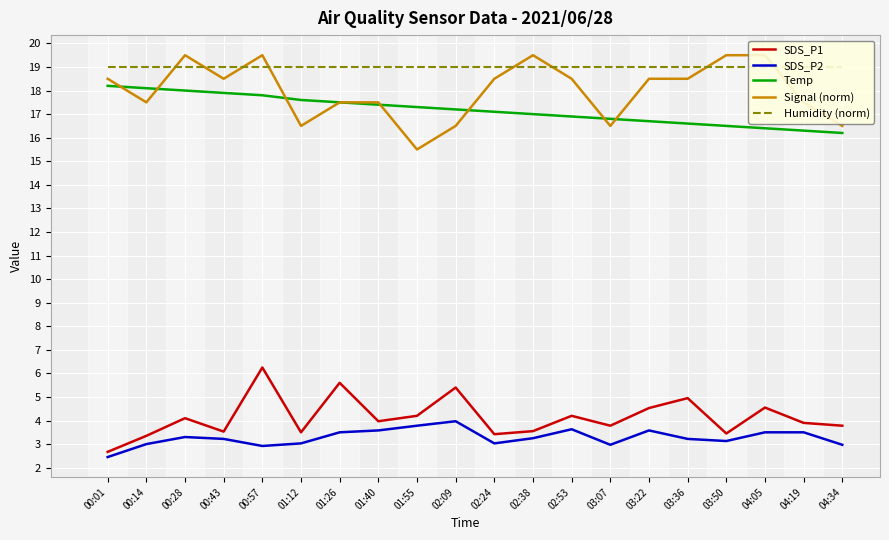

True or false: SDS_P1 and SDS_P2 cross at least once.

False